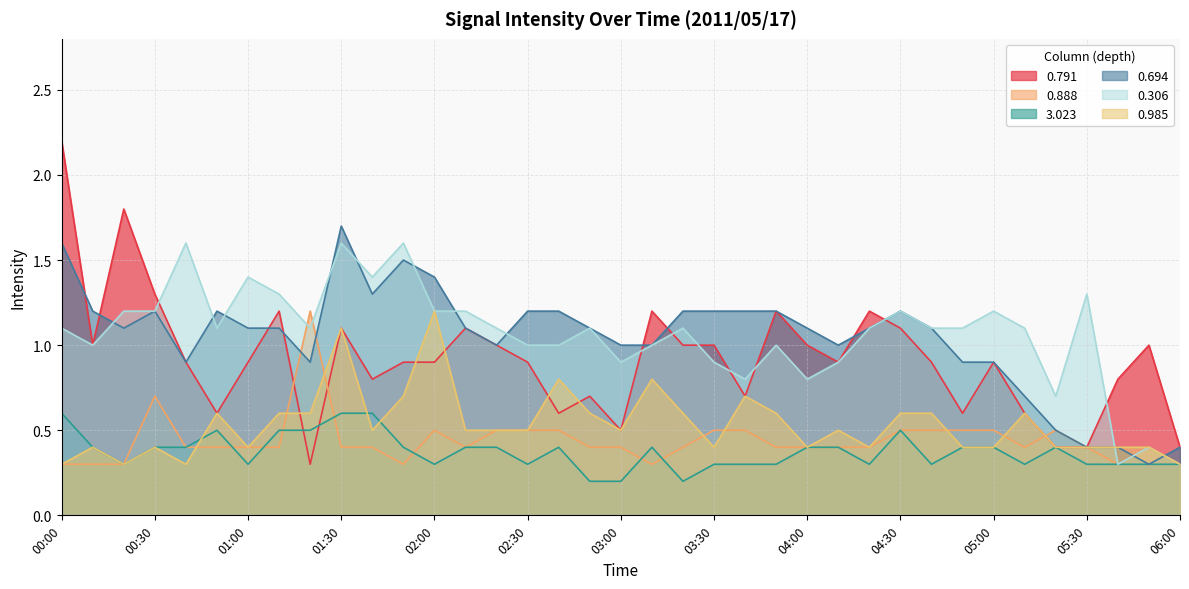

At which label is 3.023 closest to 0?

02:50